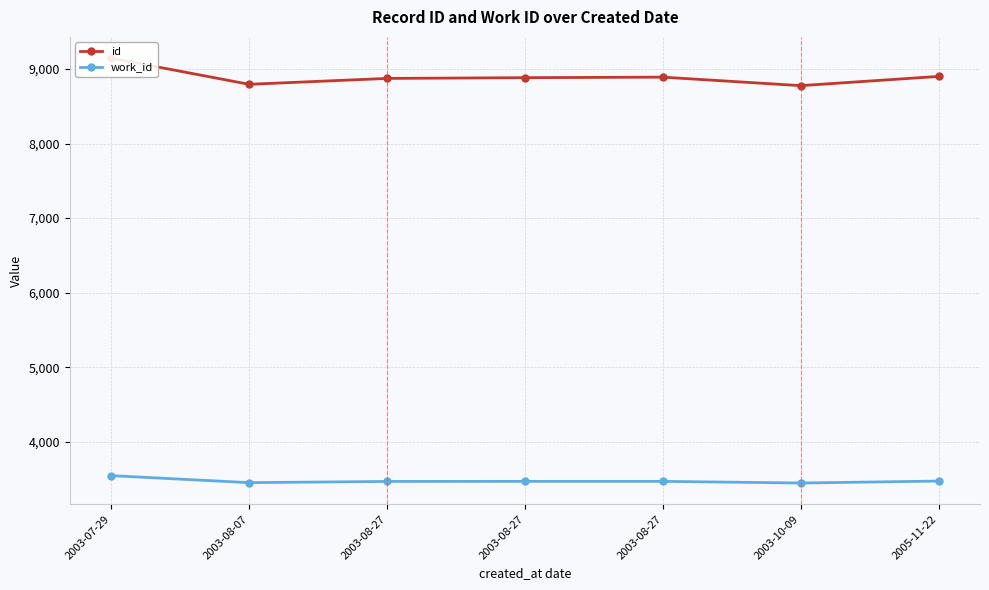

The value of id at 2003-08-07 is 15455. True or false?

False